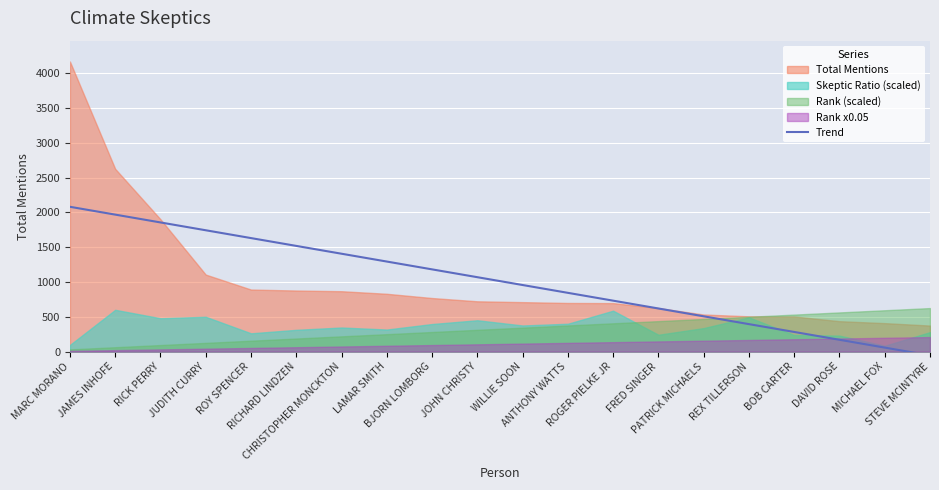

At which label does the data first exceed 1069?

MARC MORANO